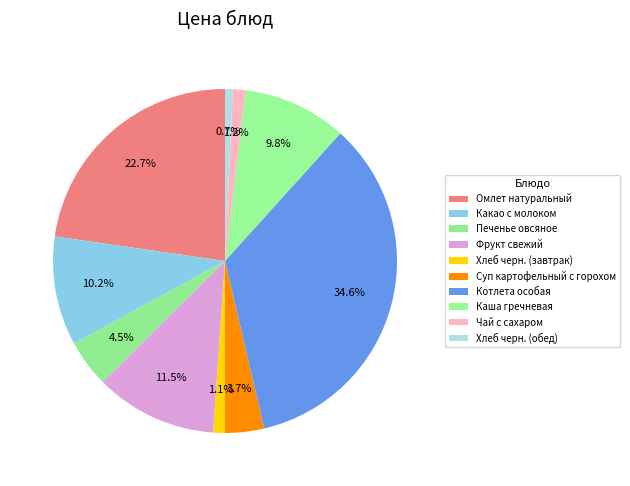

True or false: Какао с молоком accounts for 10% of the total.

True